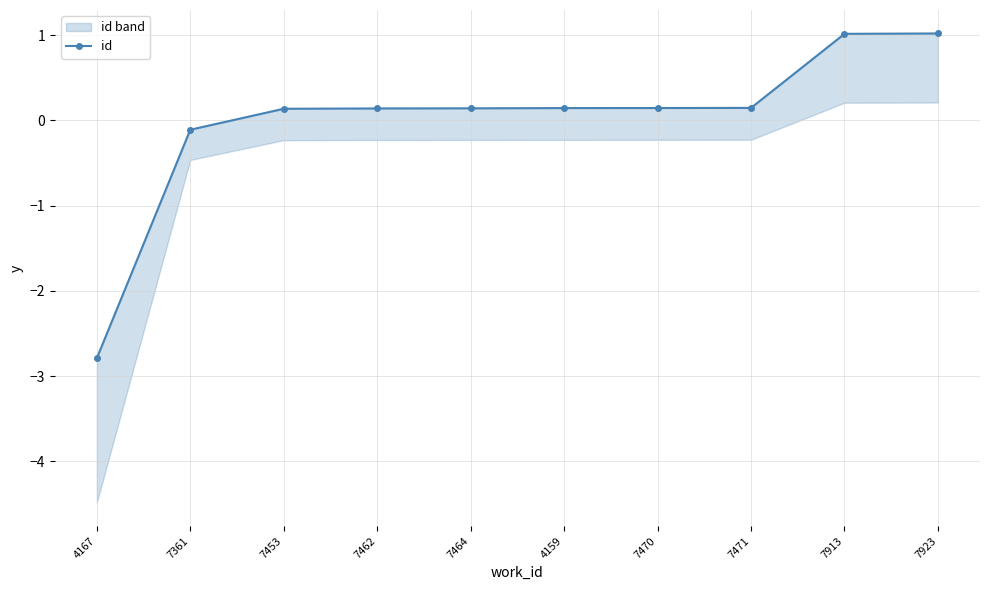

Reading left to right, extract all data points from this chart.

-2.8	-0.1	0.1	0.1	0.1	0.1	0.1	0.1	1.0	1.0